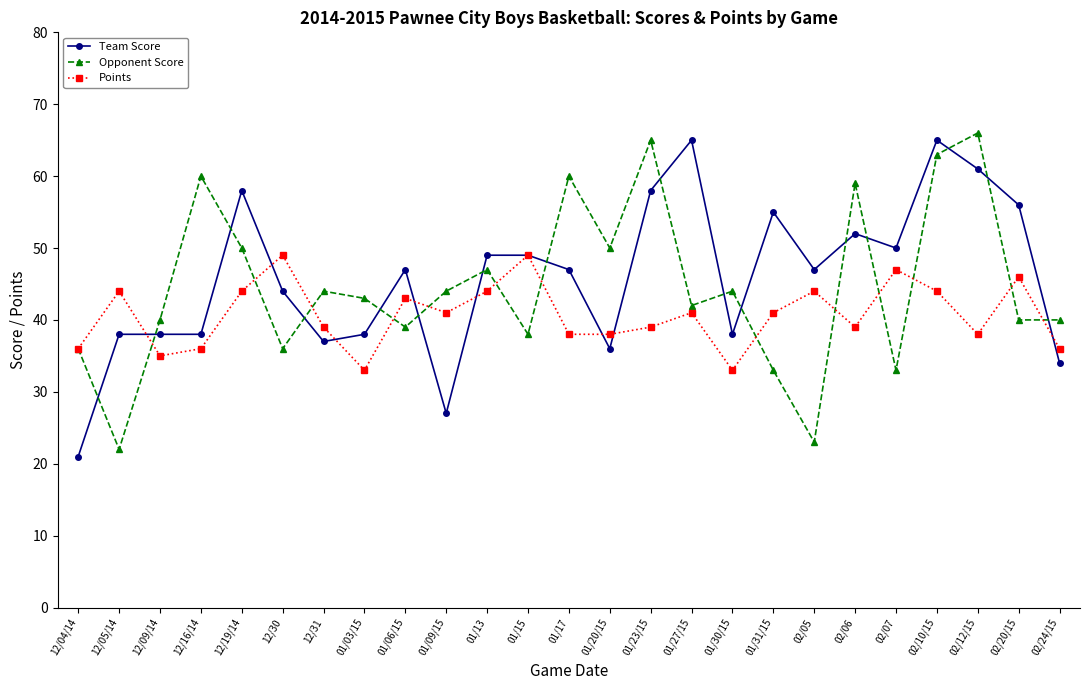

What is the difference between the second highest and second lowest values in the Team Score series?

38